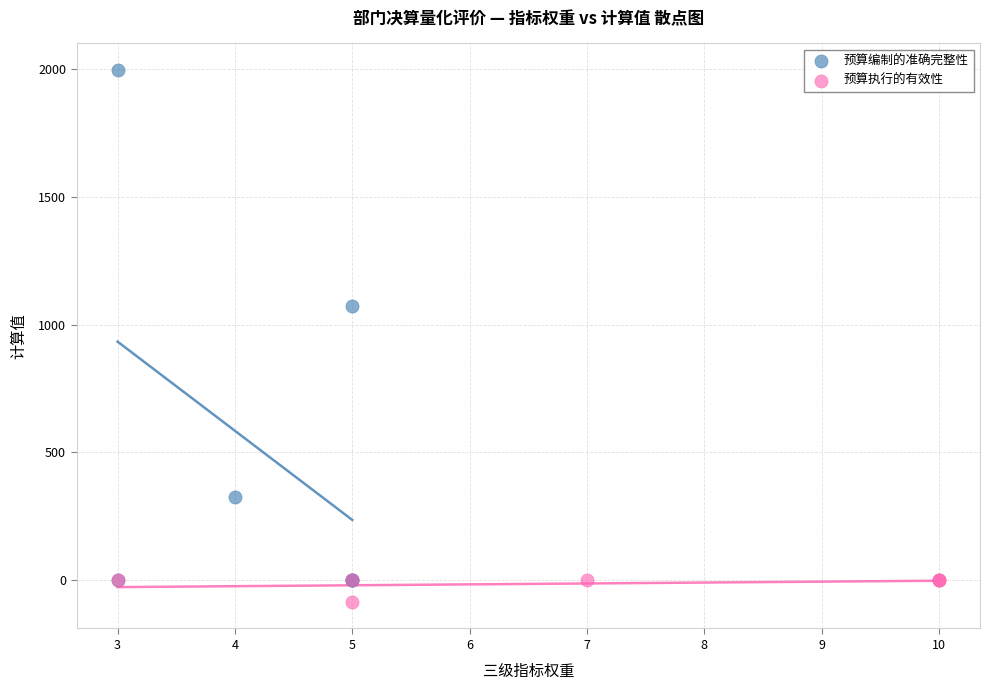

Which series reaches the minimum Y coordinate?

预算执行的有效性